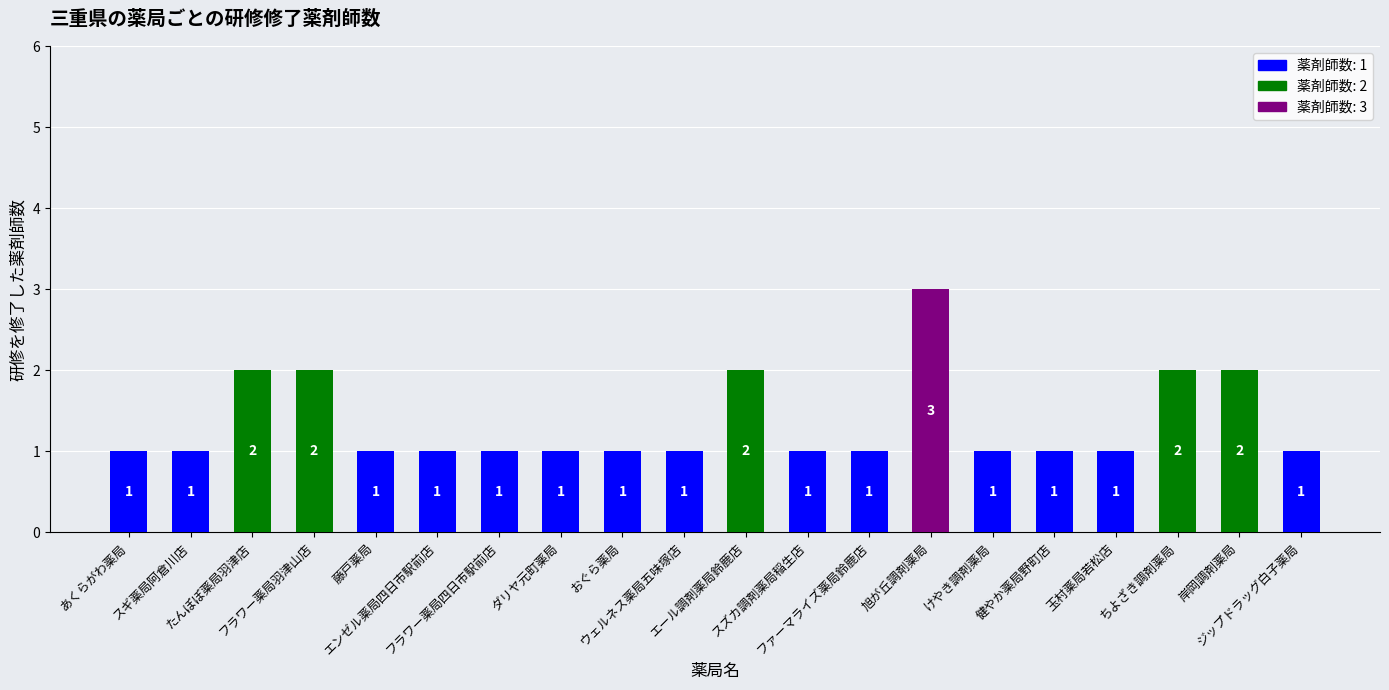

Reading left to right, transcribe all the data shown in this chart.

あくらがわ薬局=1	スギ薬局阿倉川店=1	たんぽぽ薬局羽津店=2	フラワー薬局羽津山店=2	藤戸薬局=1	エンゼル薬局四日市駅前店=1	フラワー薬局四日市駅前店=1	ダリヤ元町薬局=1	おぐら薬局=1	ウェルネス薬局五味塚店=1	エール調剤薬局鈴鹿店=2	スズカ調剤薬局稲生店=1	ファーマライズ薬局鈴鹿店=1	旭が丘調剤薬局=3	けやき調剤薬局=1	健やか薬局野町店=1	玉村薬局若松店=1	ちよざき調剤薬局=2	岸岡調剤薬局=2	ジップドラッグ白子薬局=1